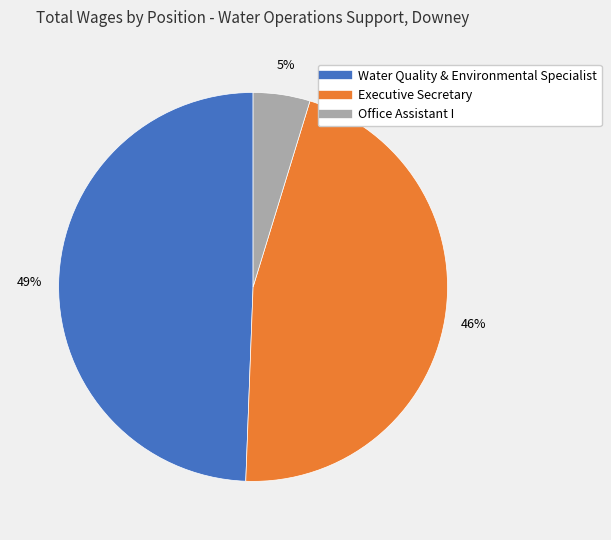

How many slices are in this pie chart?

3